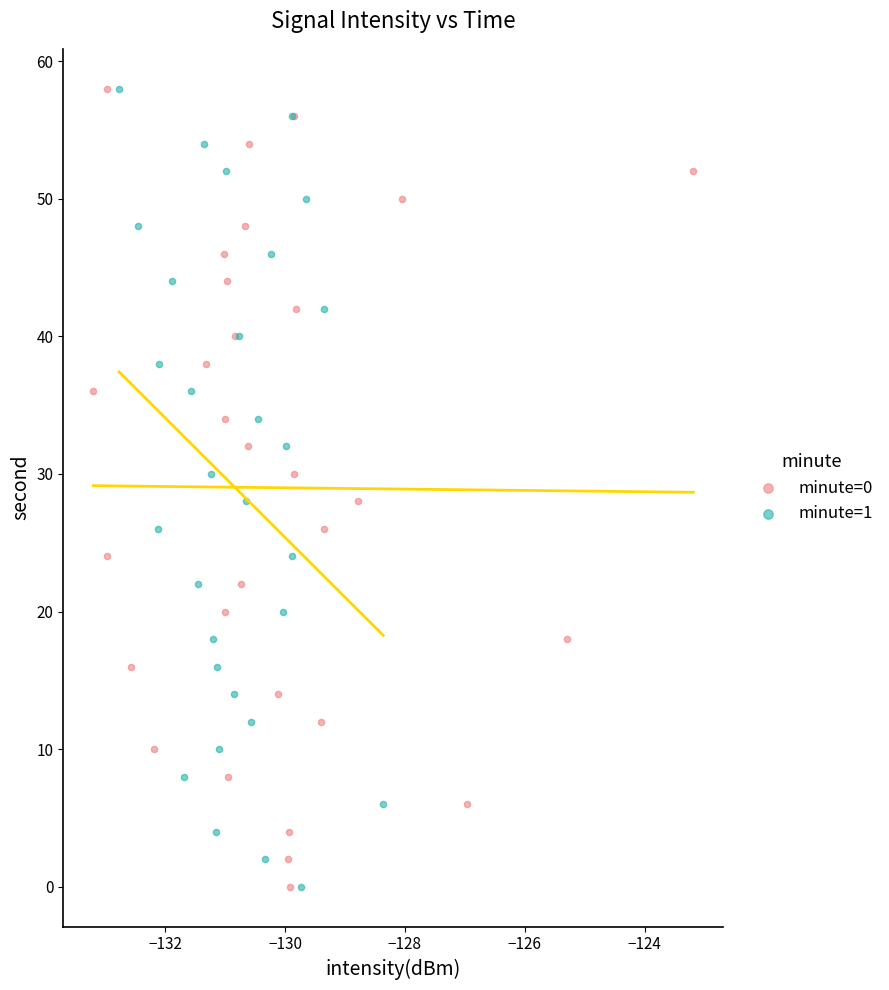

What are all the series names shown in the legend?

minute=0, minute=1